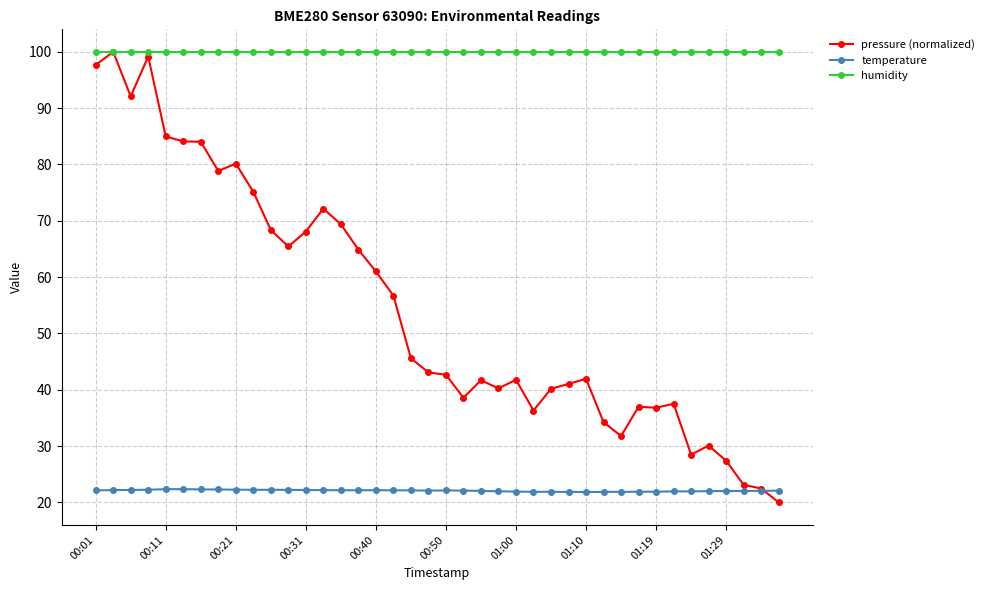

What is the highest value of the temperature series?

22.4